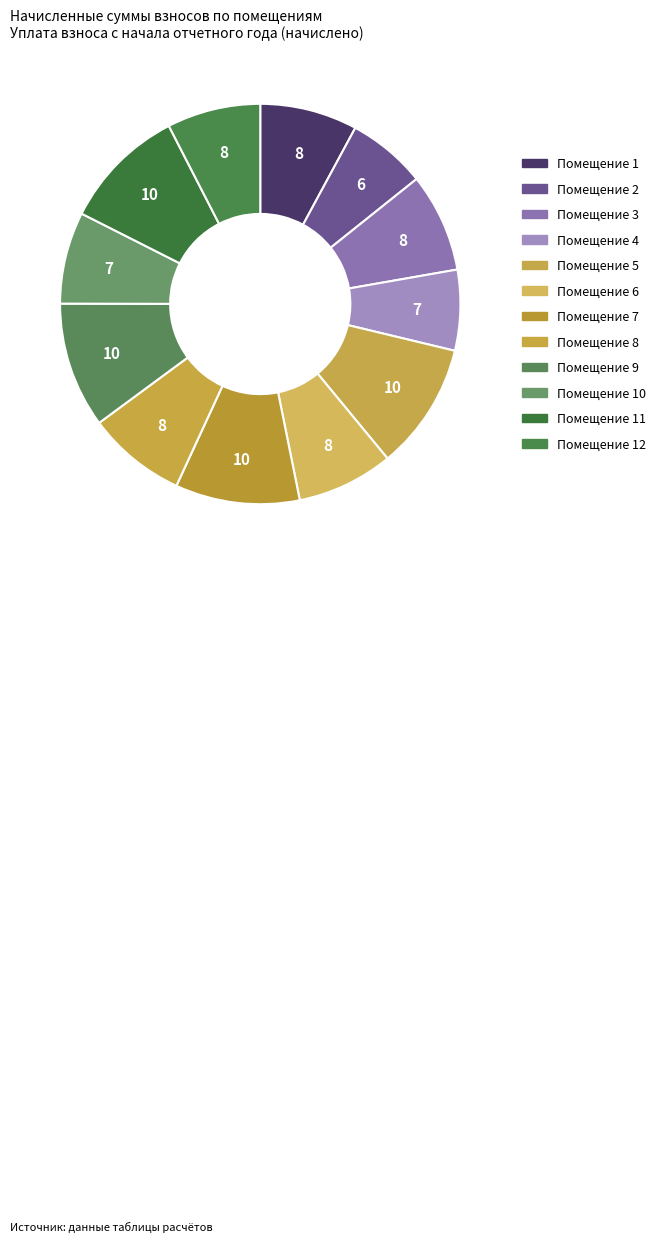

Which category has the biggest portion of the pie?

5